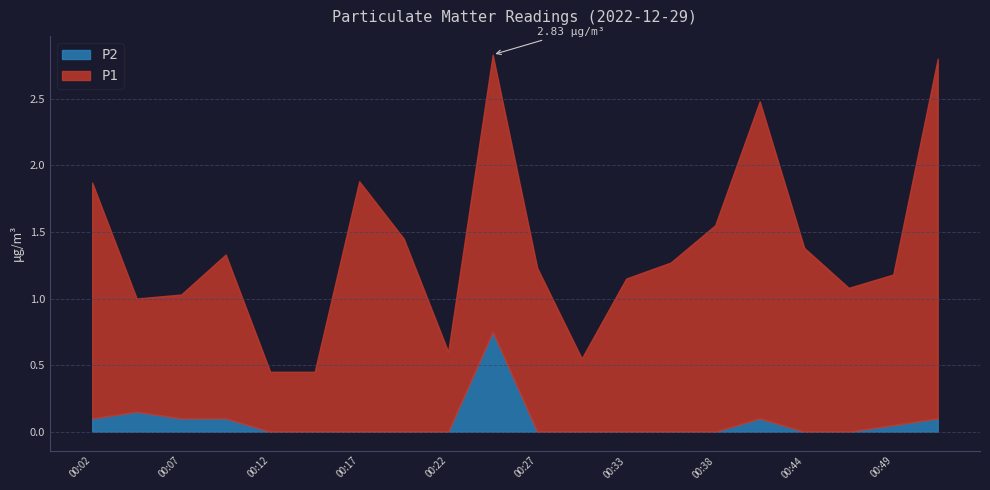

How many interior local valleys does the P1 series have?

4